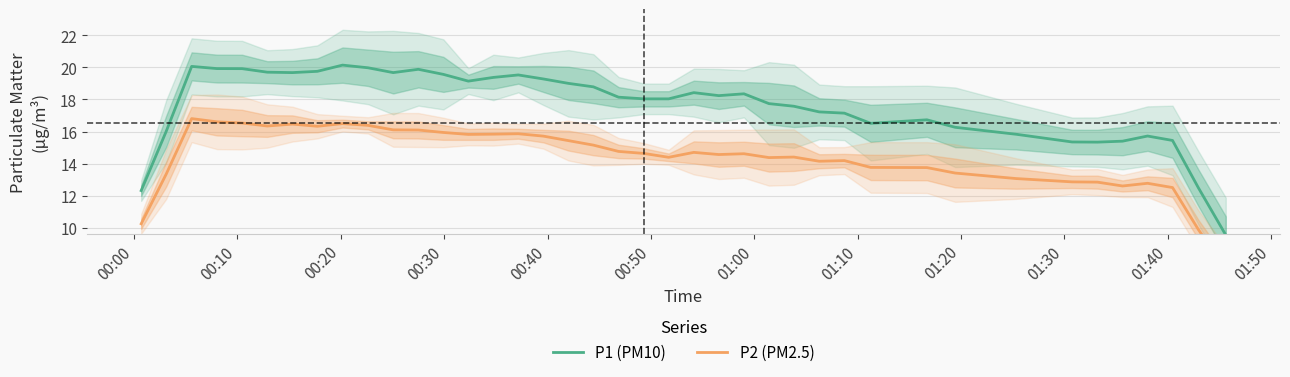

What is the lowest value of the P1 (PM10) series?

9.6